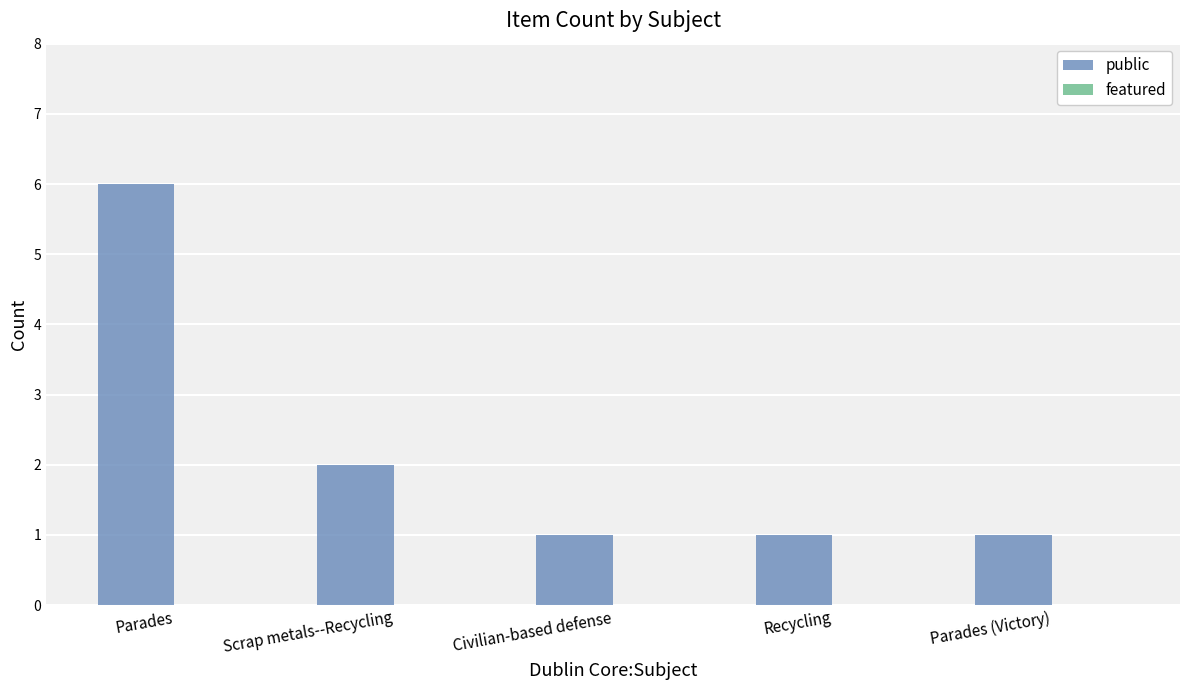

Which label corresponds to the largest value in the chart?

Parades